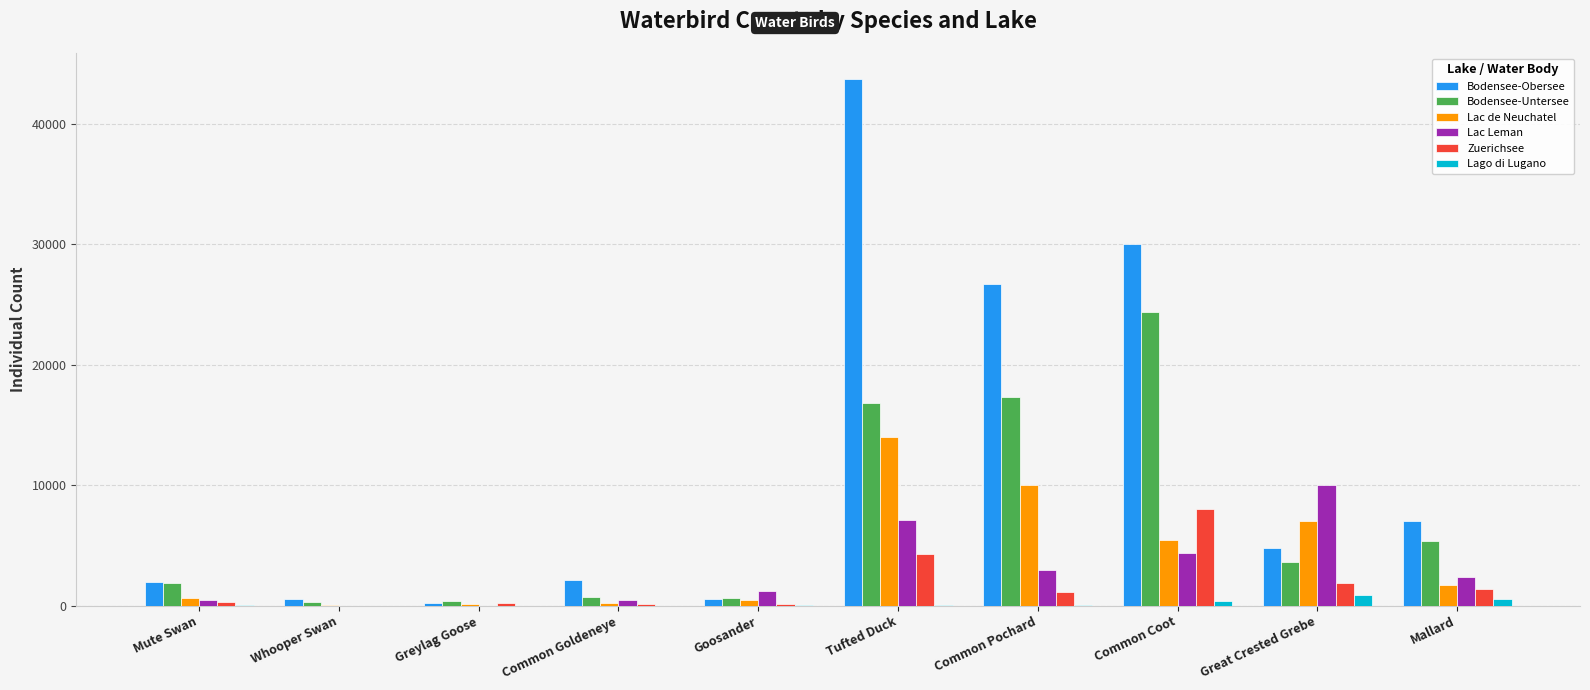

What is the sum of all Bodensee-Obersee values?

117708